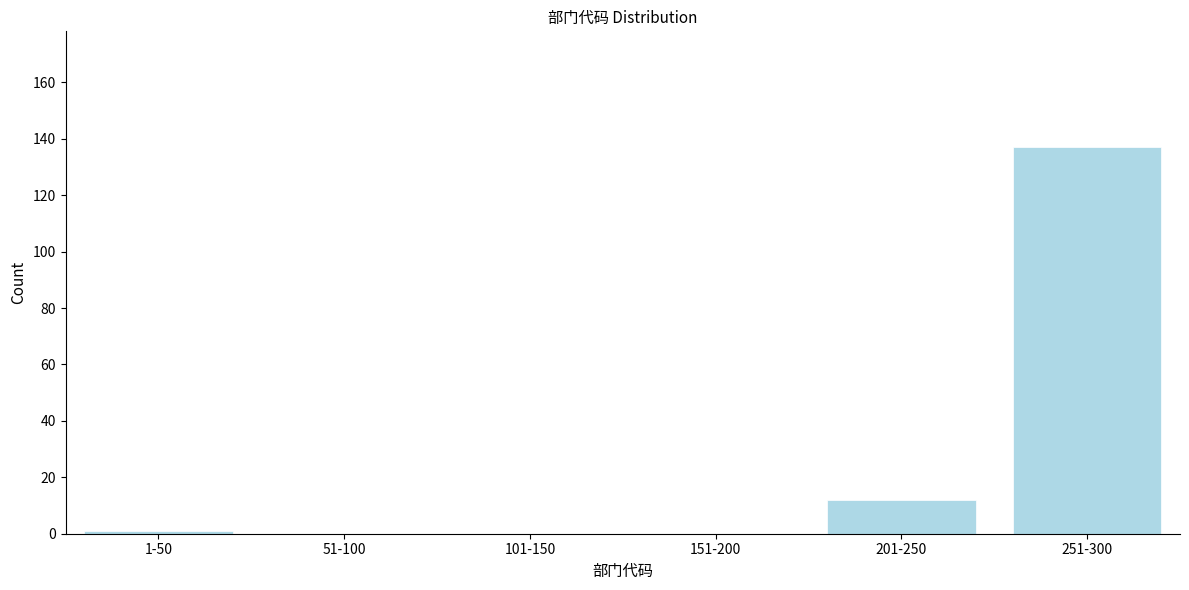

Reading right to left, transcribe all the data shown in this chart.

251-300=137	201-250=12	151-200=0	101-150=0	51-100=0	1-50=1